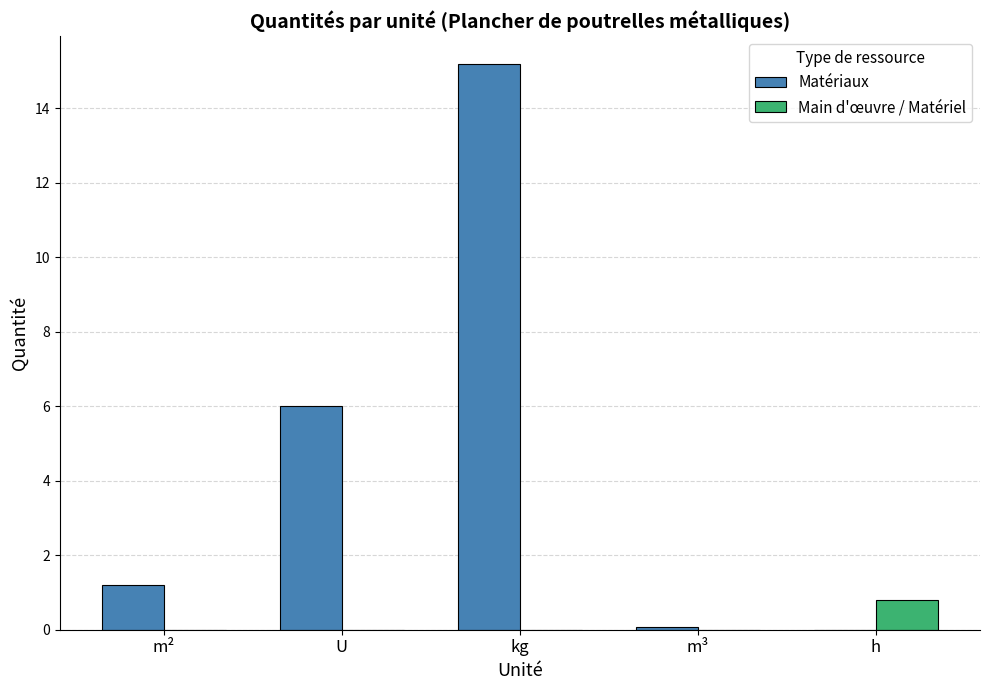

Reading left to right, what are all the values shown in this chart?

Matériaux: 1.2	6.0	15.2	0.1	0.0
Main d'œuvre / Matériel: 0.0	0.0	0.0	0.0	0.8